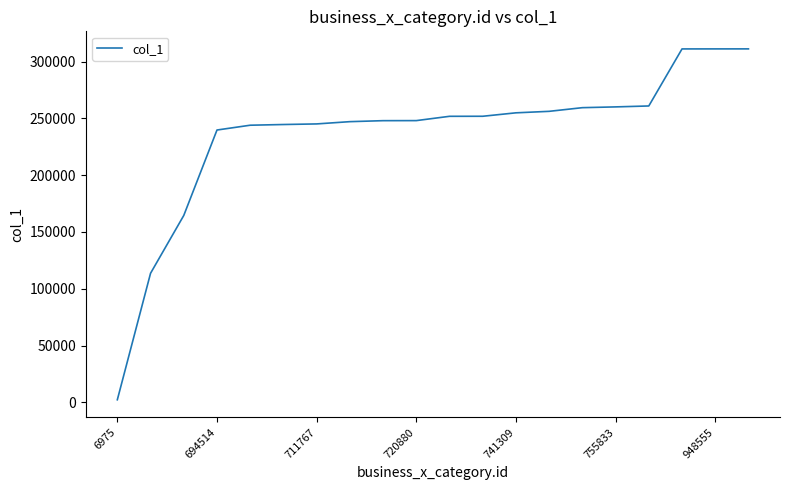

What is the greatest value displayed?

311122